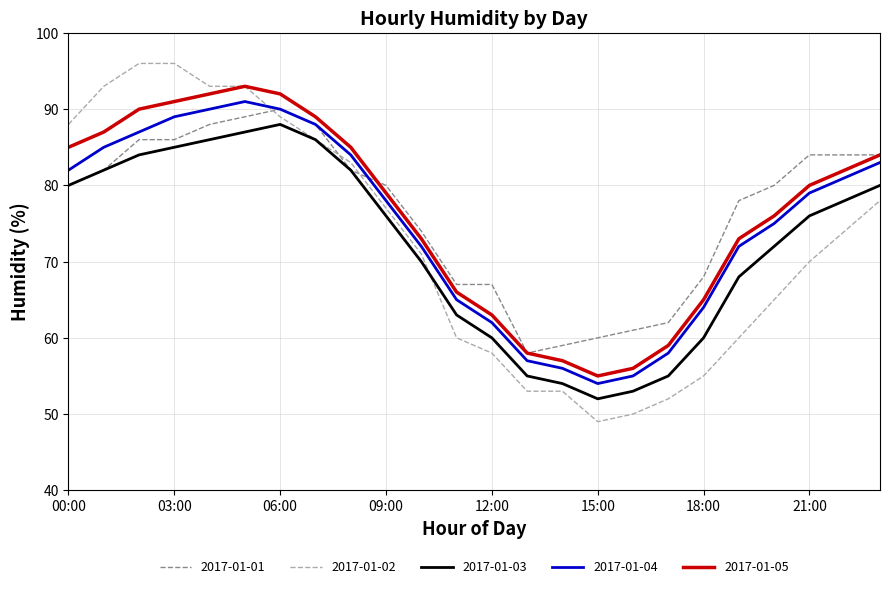

How many values in the 2017-01-05 series are below 80?

12